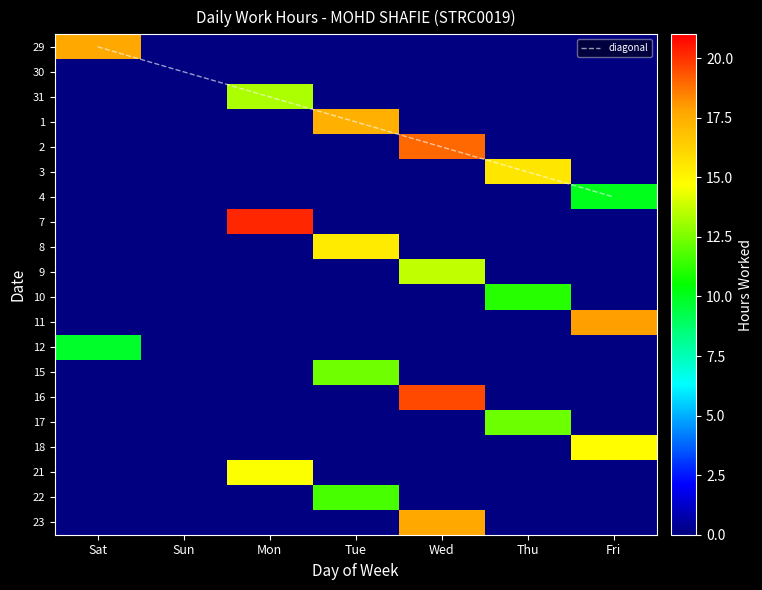

What is the average value of the 22 series?

1.7